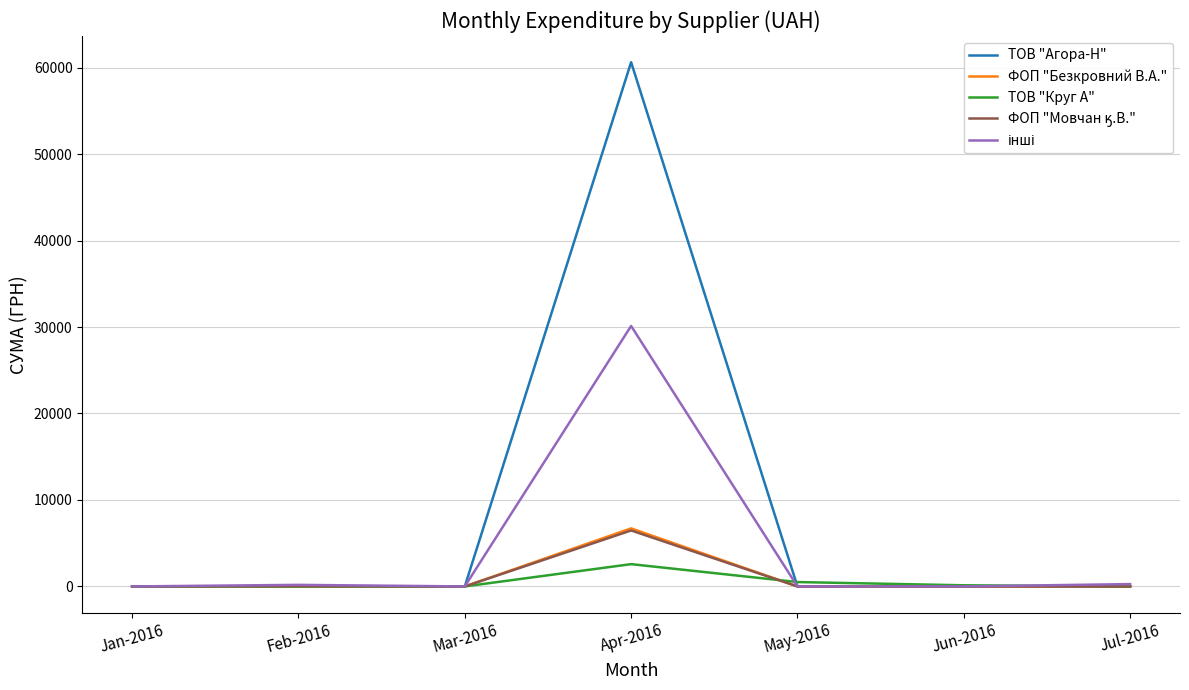

How many lines are shown in the chart?

5